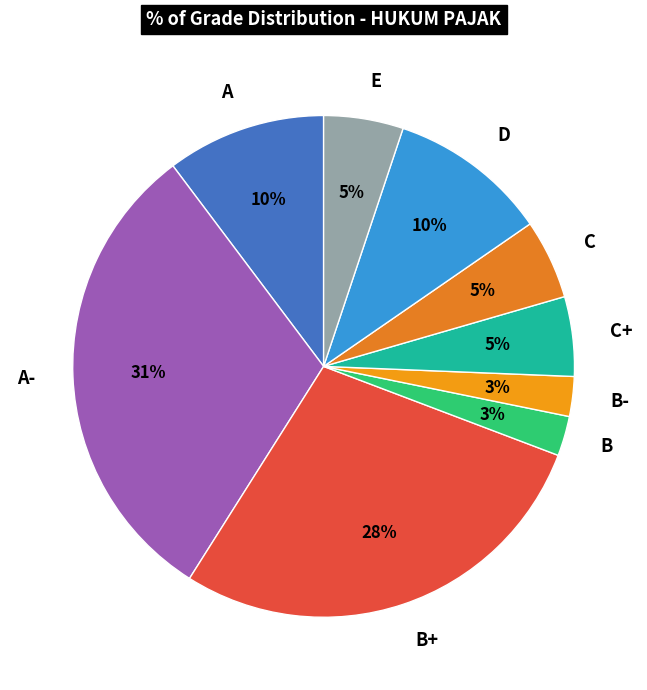

Is there any slice that represents more than half of the pie?

No